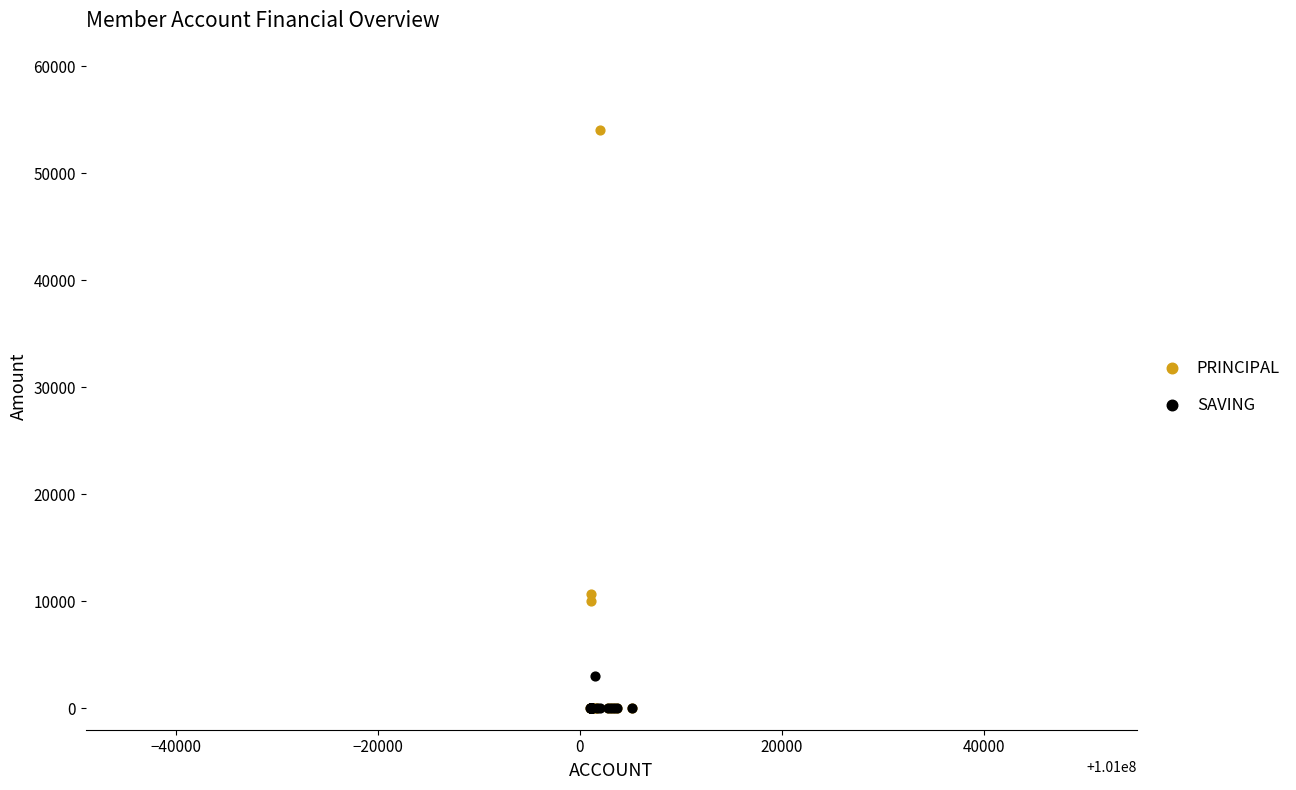

In the PRINCIPAL series, what Y value is closest to 27000?

10700